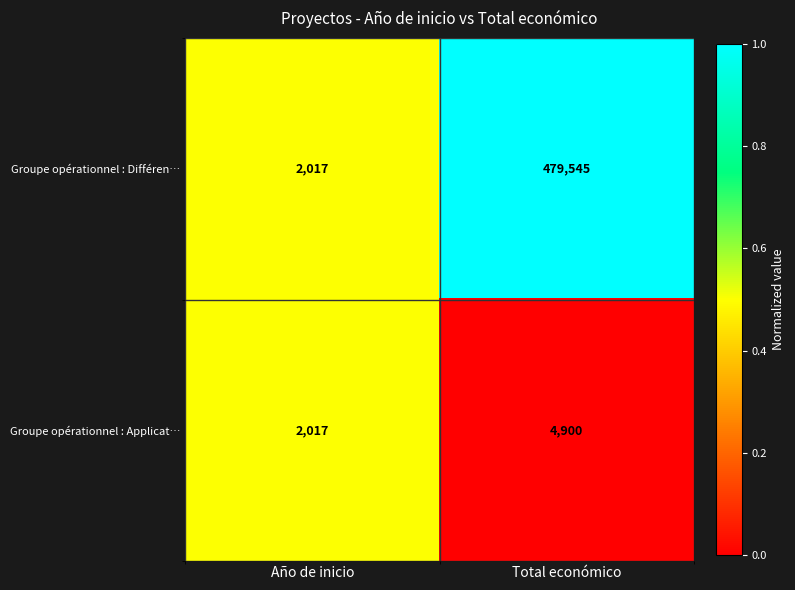

Reading right to left, what are all the values shown in this chart?

Groupe opérationnel : Différen…: 479545	2017
Groupe opérationnel : Applicat…: 4900	2017